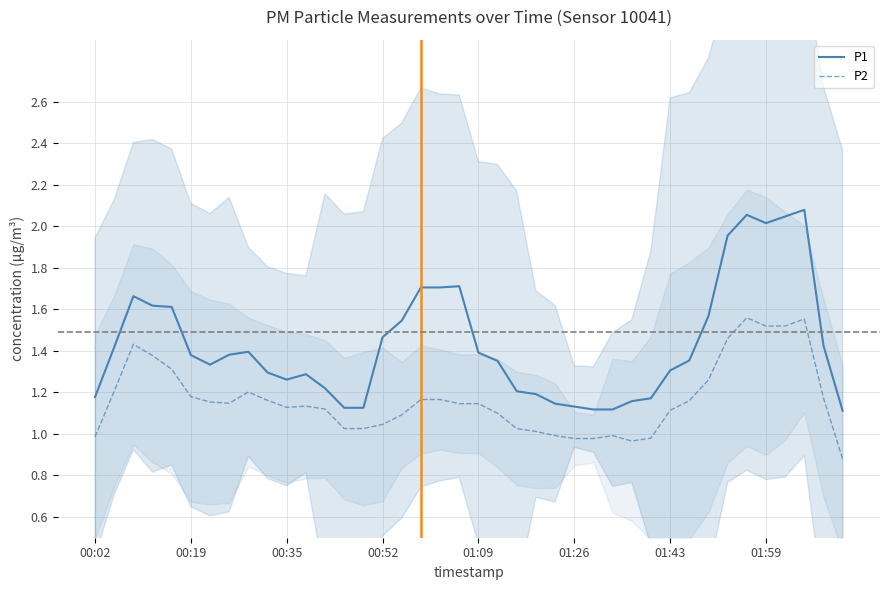

True or false: P2 and P1 intersect in this chart.

False